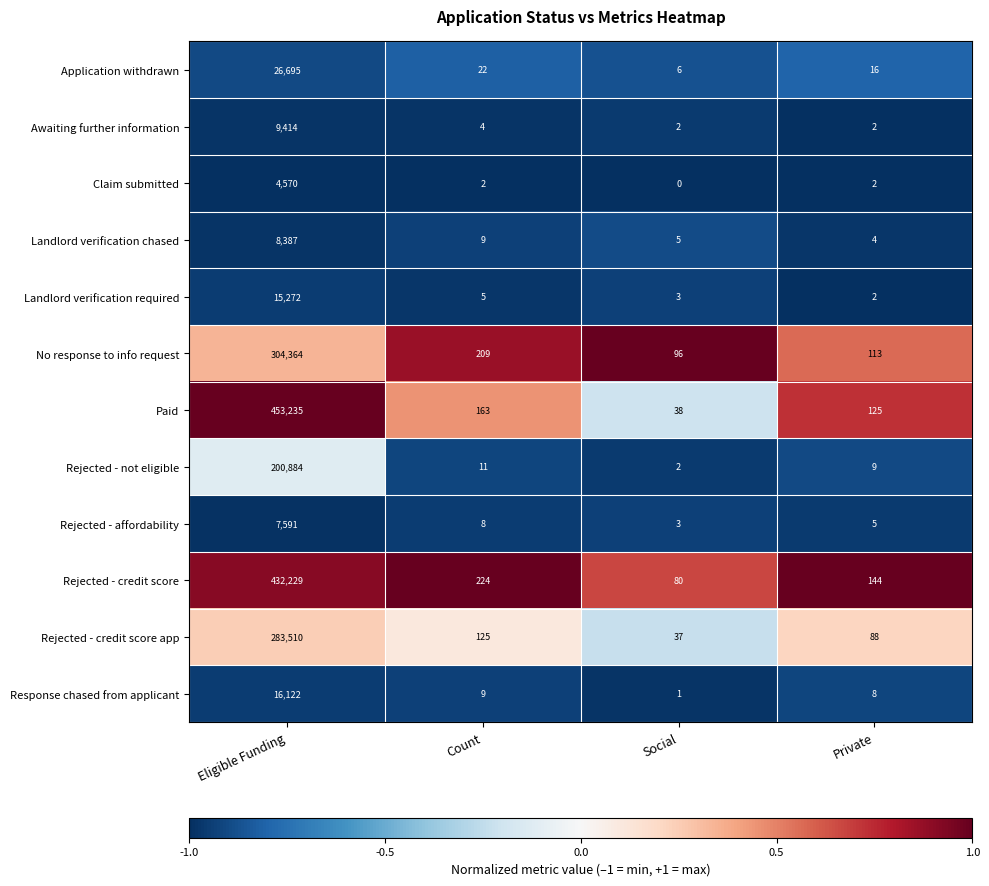

What is the spread (max minus min) of values at Eligible Funding?

448665